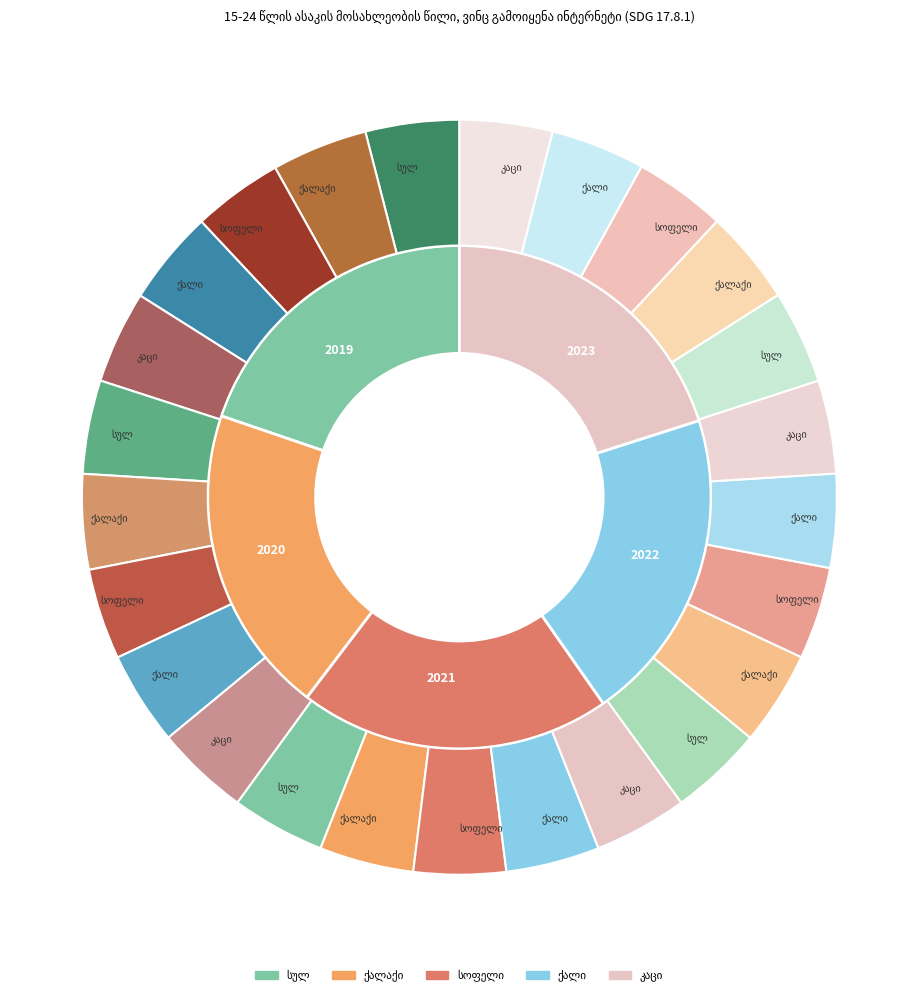

To the nearest percent, what portion does 2022 represent?

20%